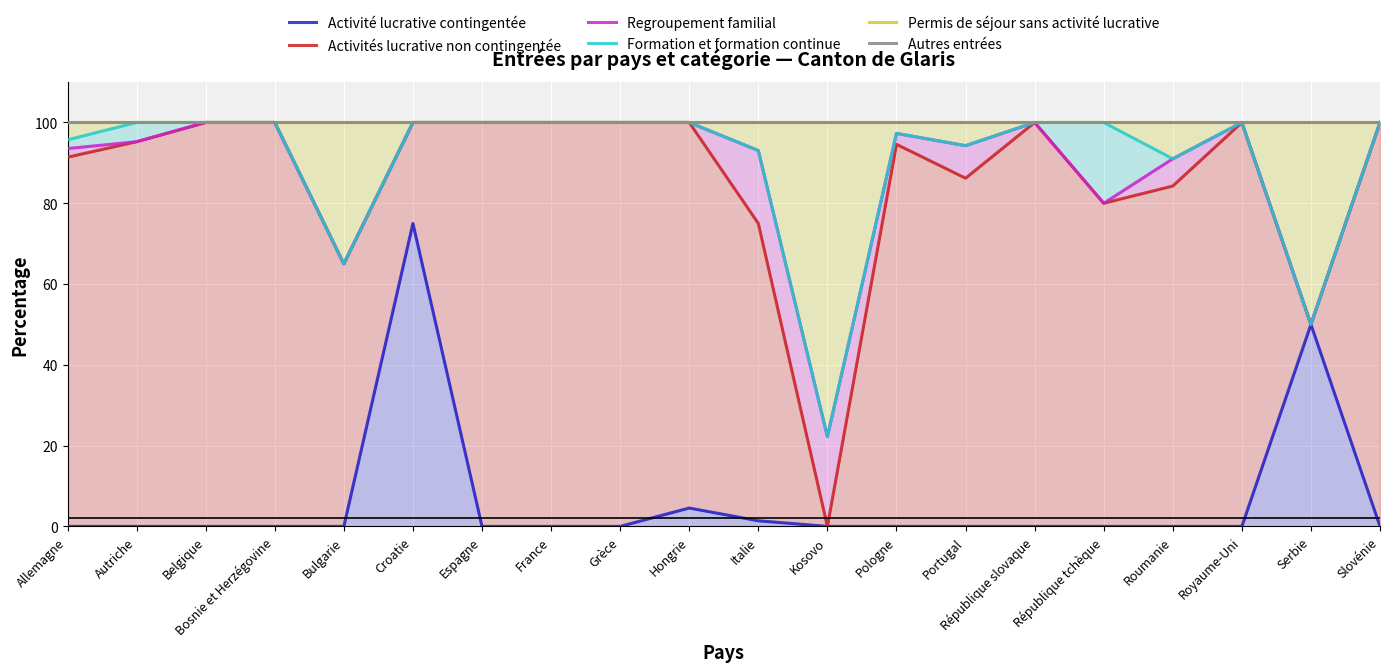

What is the label of the 2nd point from the left?

Autriche